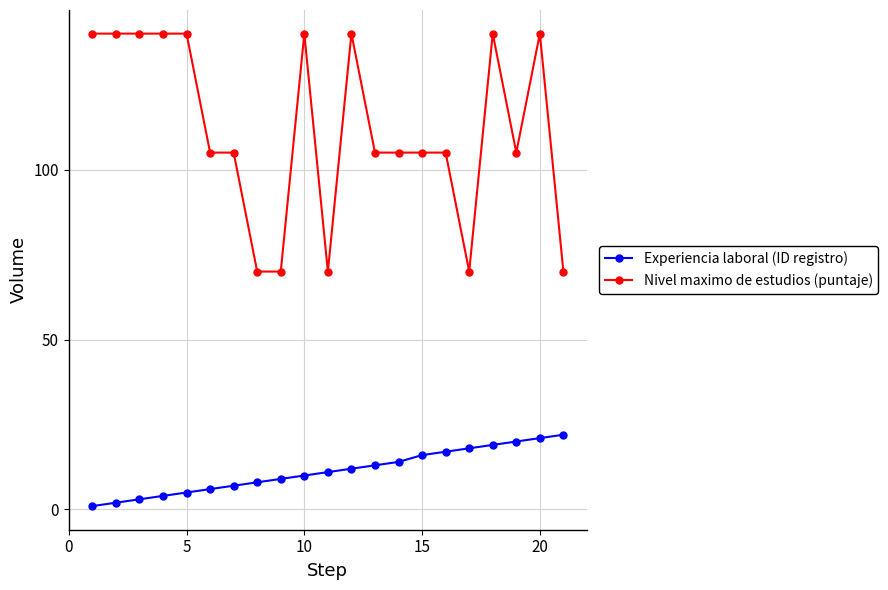

Which series has the largest range (max minus min)?

Nivel maximo de estudios (puntaje)